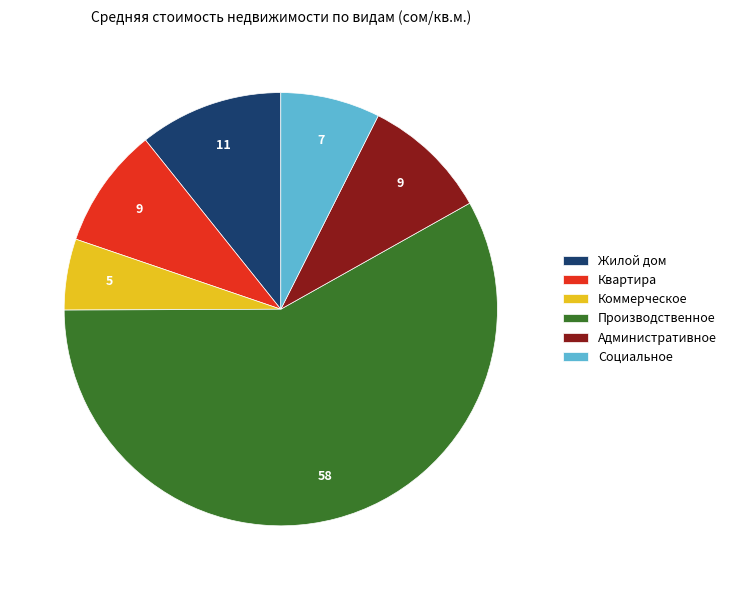

Is it true that Коммерческое is 5% of the pie?

True